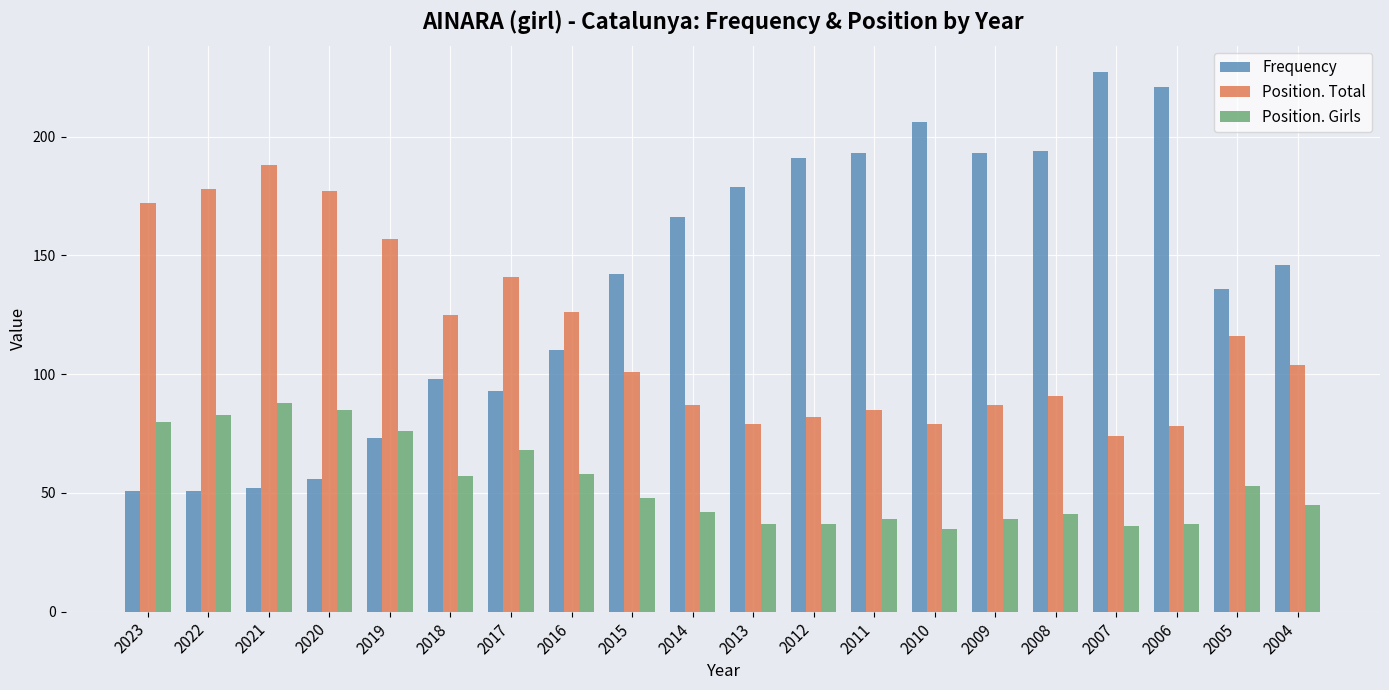

Reading left to right, extract all data points from this chart.

Frequency: 51	51	52	56	73	98	93	110	142	166	179	191	193	206	193	194	227	221	136	146
Position. Total: 172	178	188	177	157	125	141	126	101	87	79	82	85	79	87	91	74	78	116	104
Position. Girls: 80	83	88	85	76	57	68	58	48	42	37	37	39	35	39	41	36	37	53	45